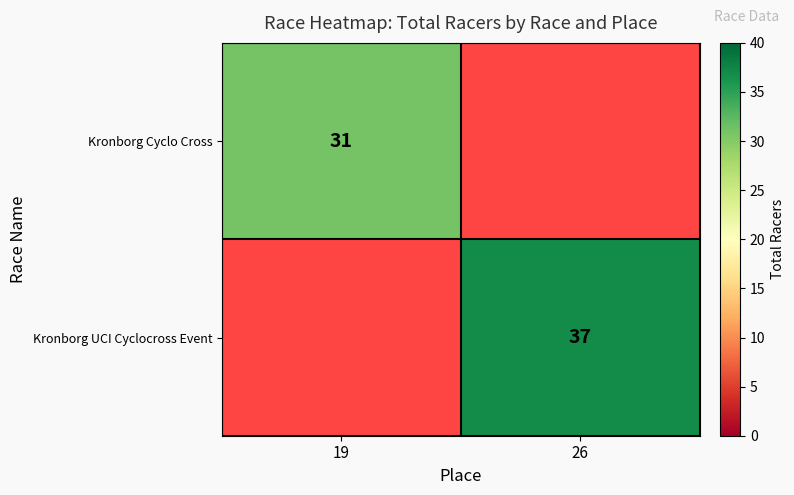

Between 19 and 26, which is larger?

19